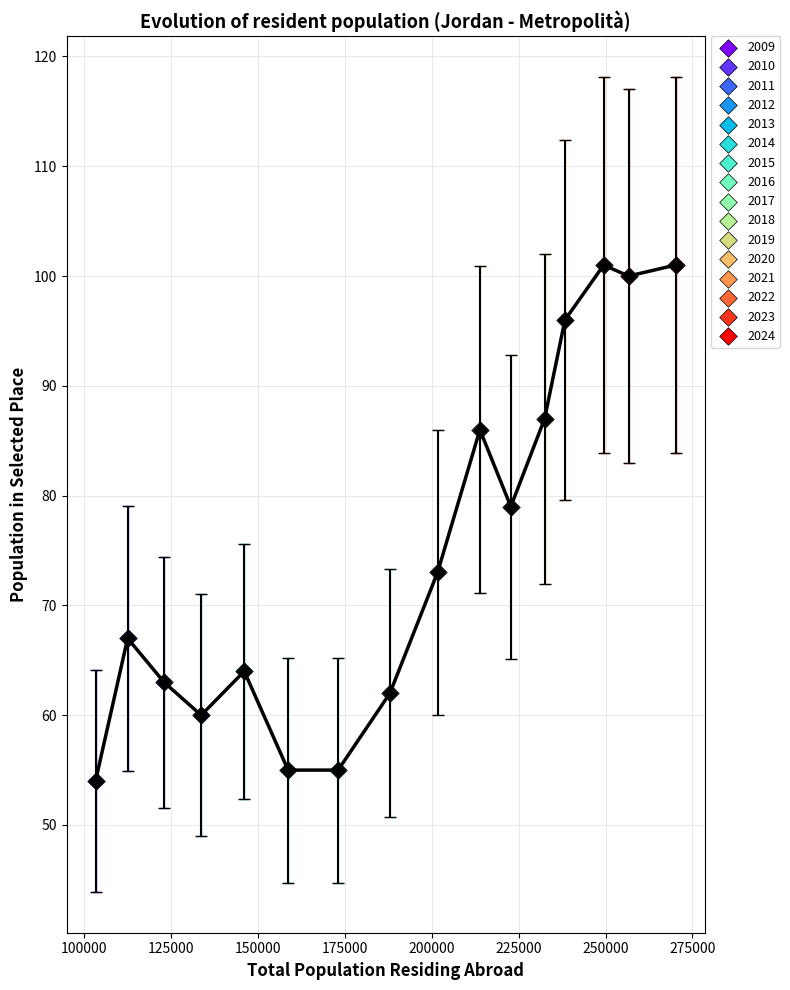

What is the maximum value shown in the chart?

101